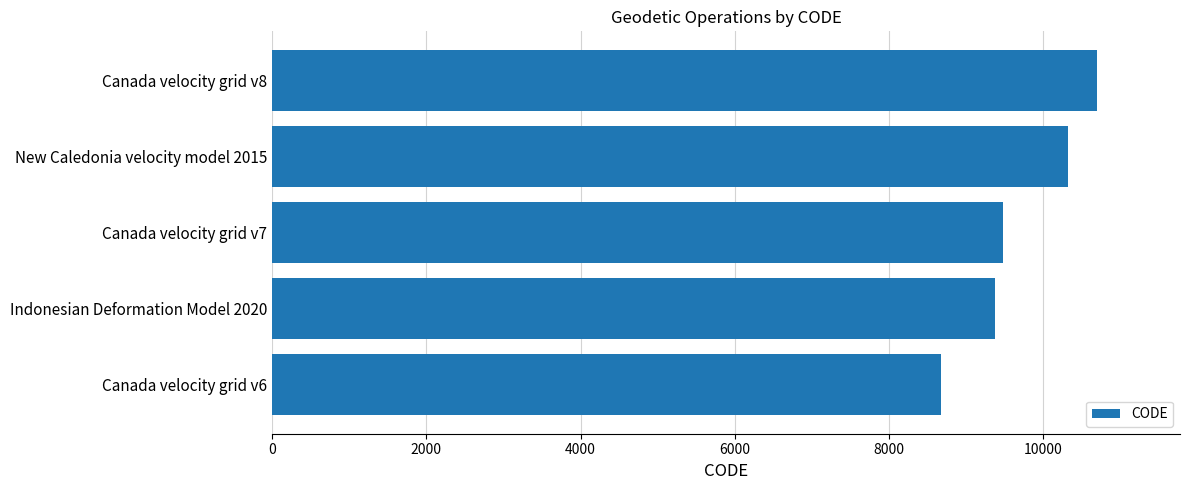

Reading top to bottom, list all the values displayed in this chart.

10707	10323	9483	9375	8676